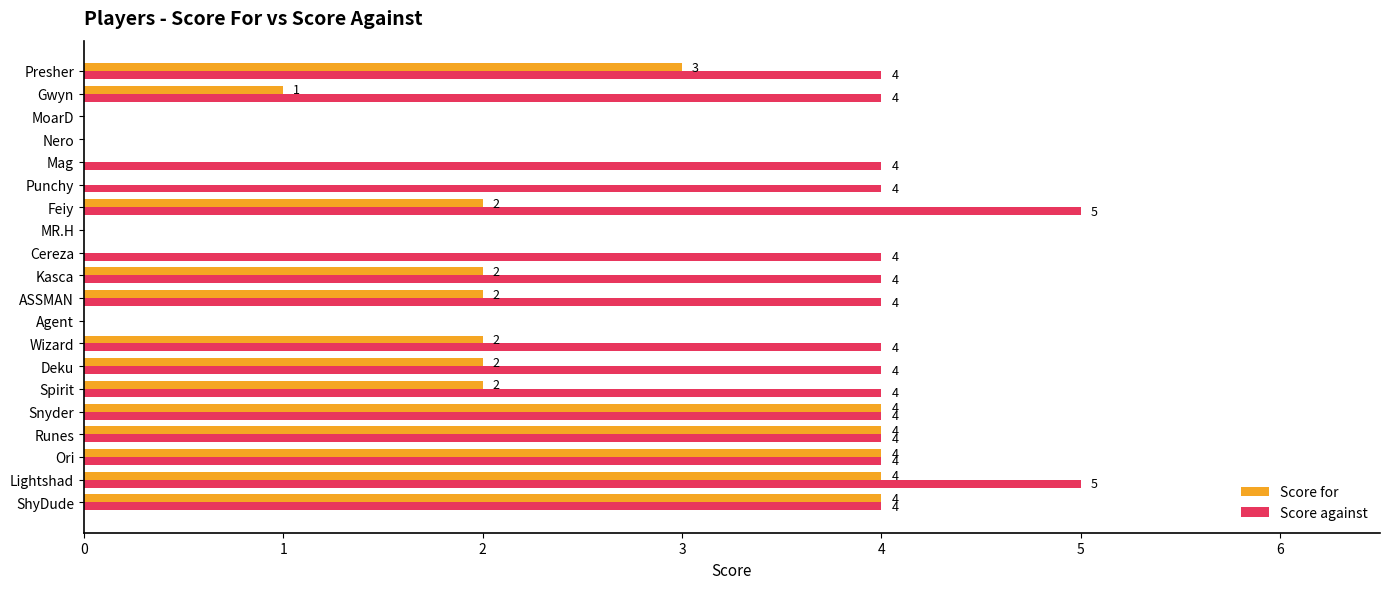

What is the highest value of the Score for series?

4